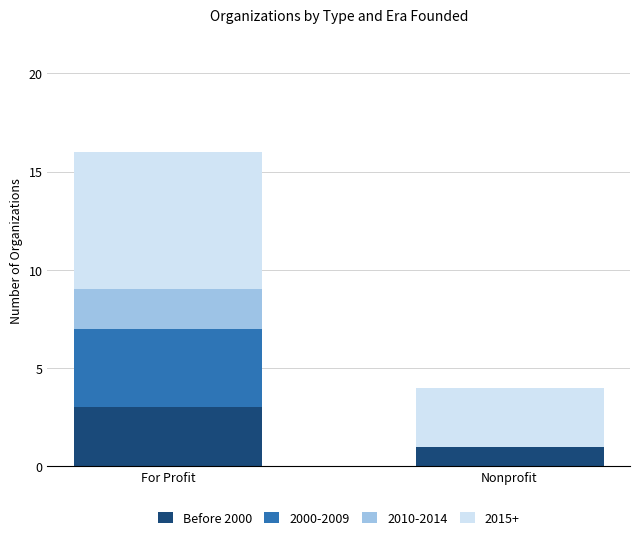

Are the bars grouped side by side (vs. stacked)?

No